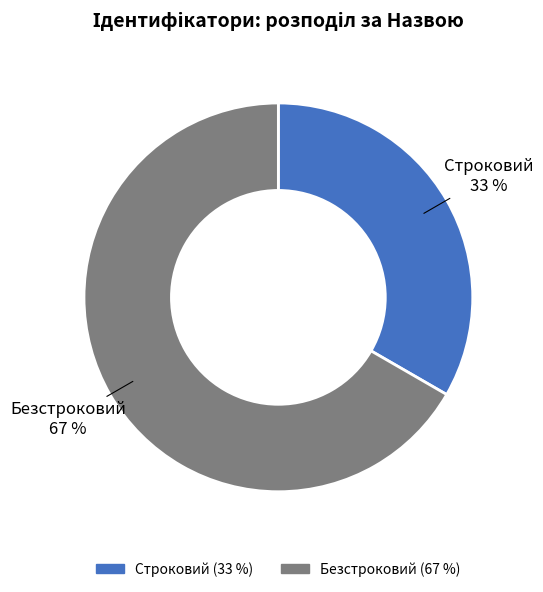

Is there any slice that represents more than half of the pie?

Yes